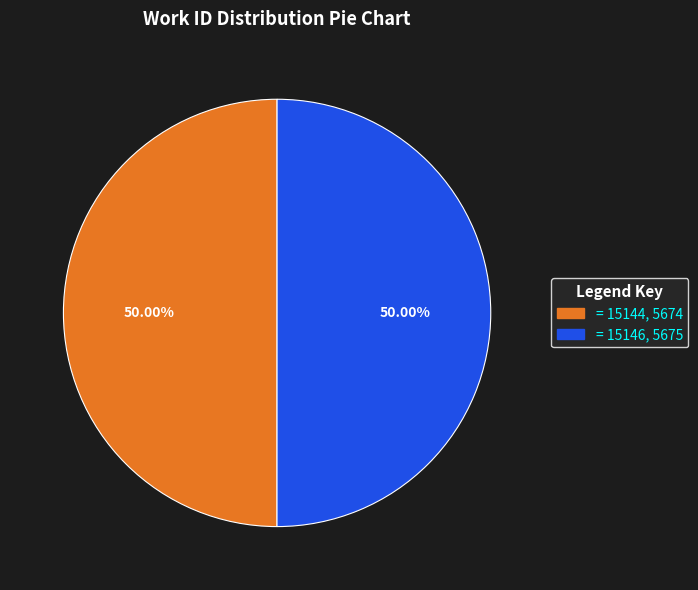

How many segments does this pie chart have?

2